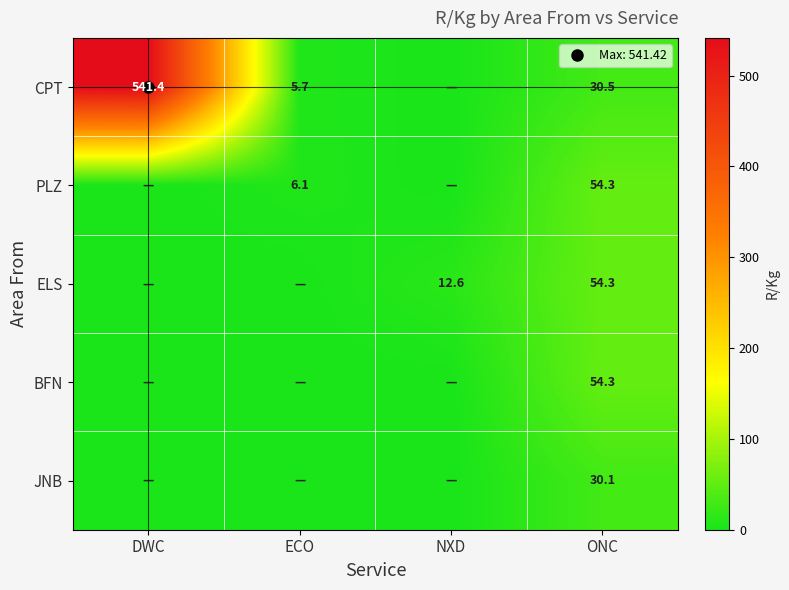

At how many categories does at least one series exceed 320?

1